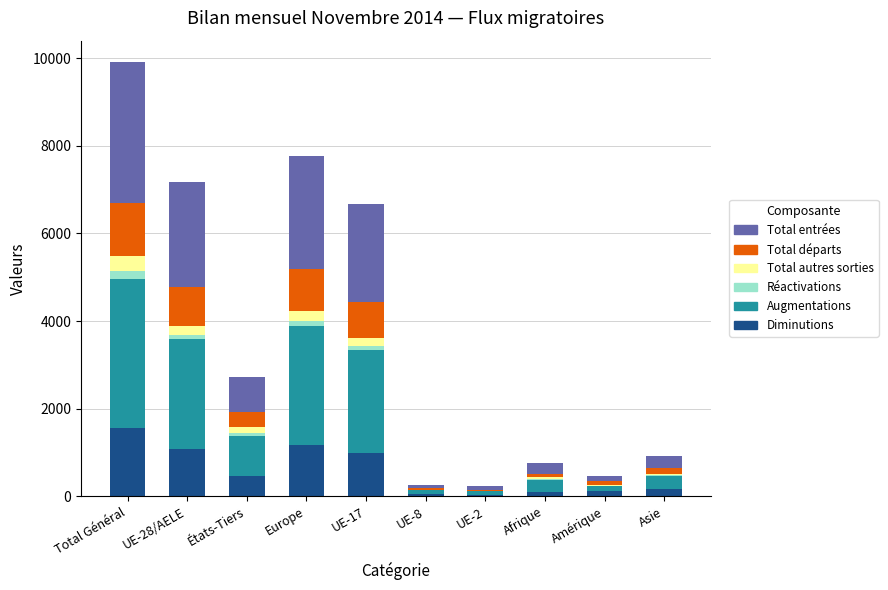

At which category is the sum across all series the highest?

Total Général